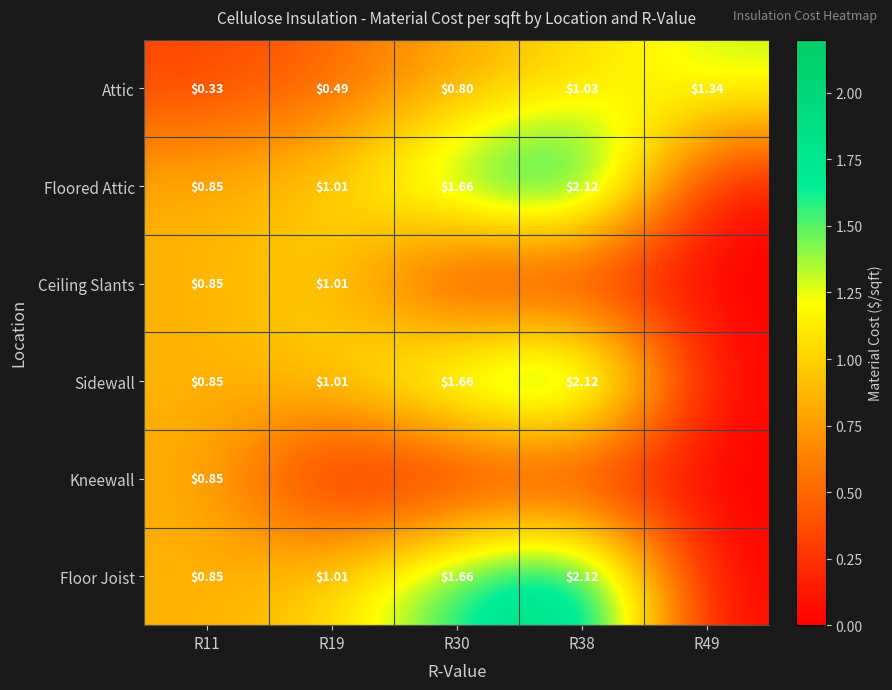

What is the total value across all series at R30?

5.8